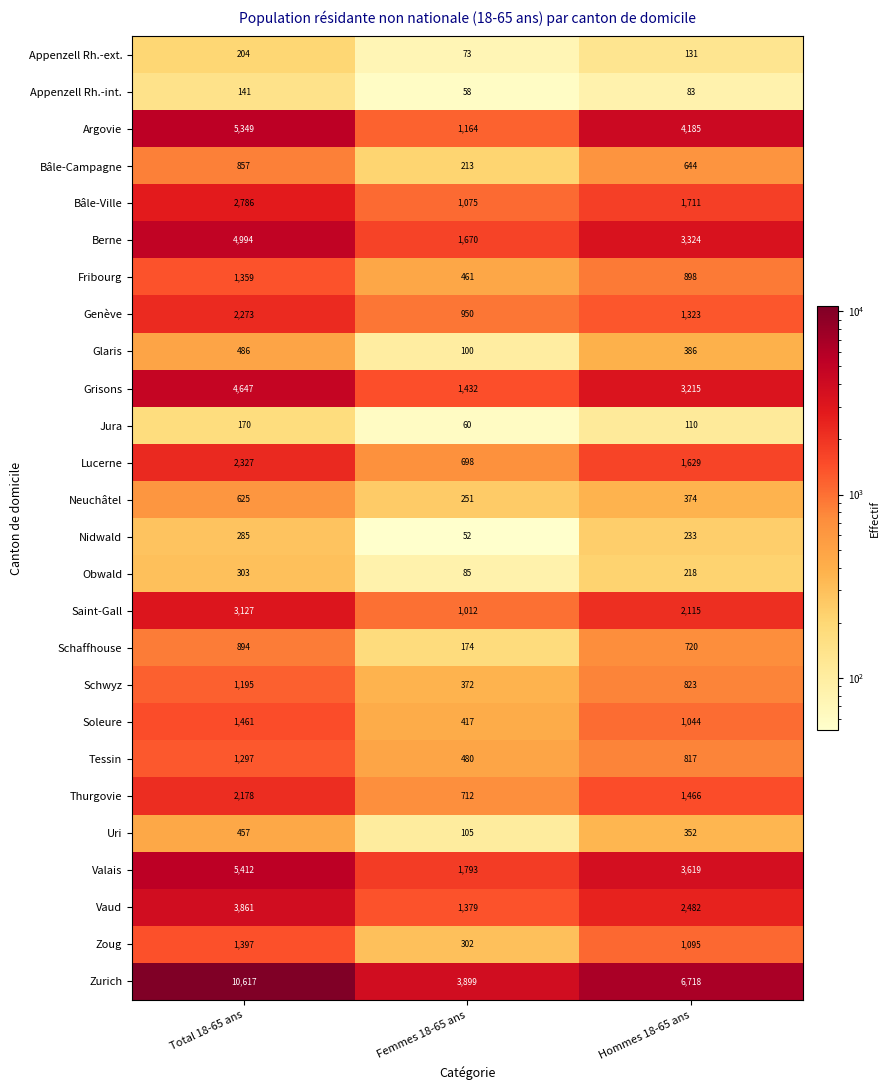

At which label is Genève closest to 1611?

Hommes 18-65 ans